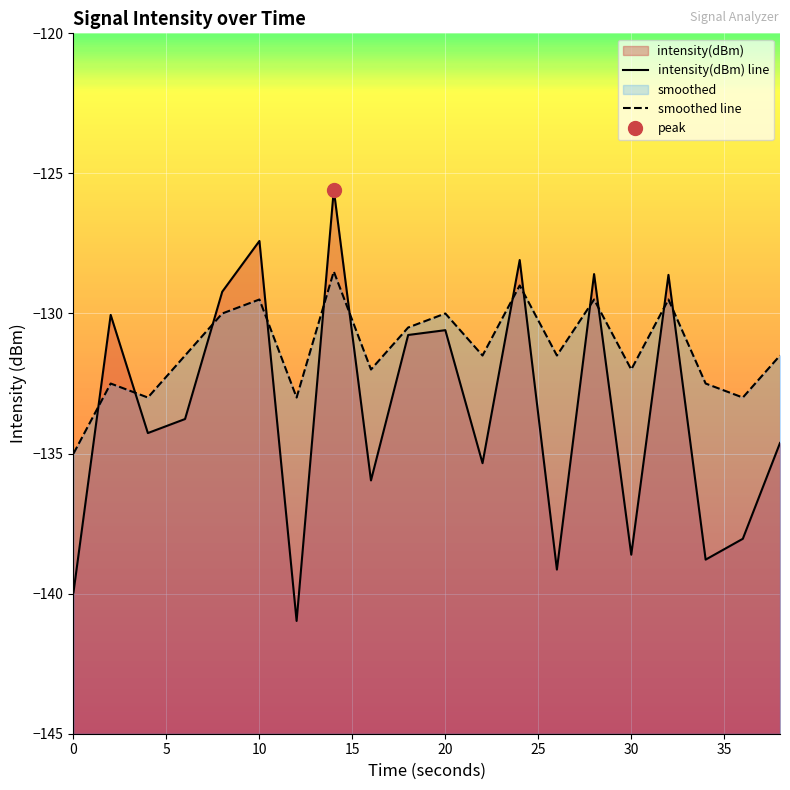

What is the minimum value for smoothed line?

-135.0